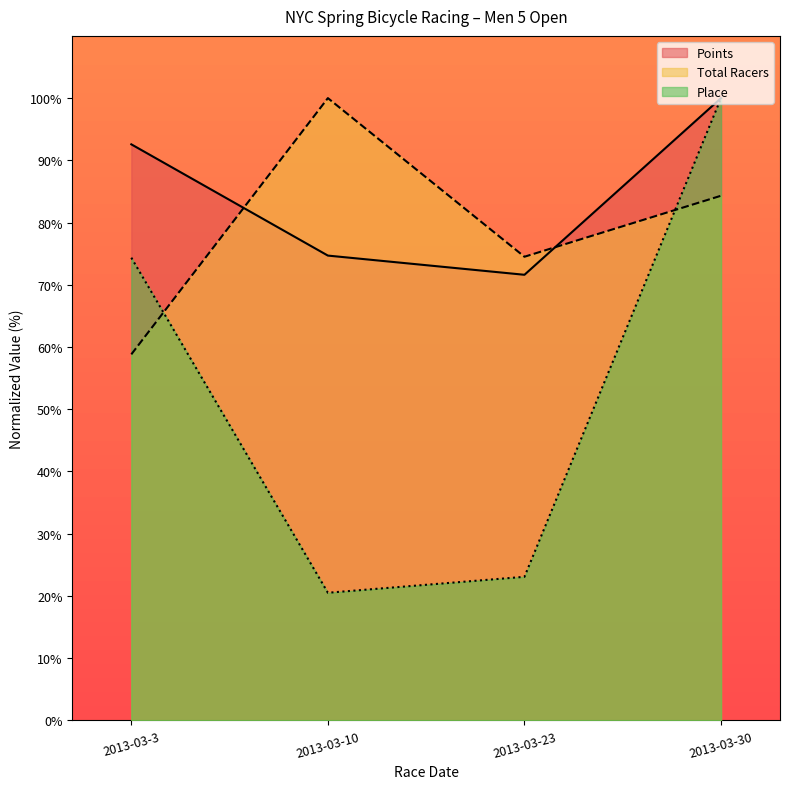

At which category does Total Racers reach its first local peak?

2013-03-10